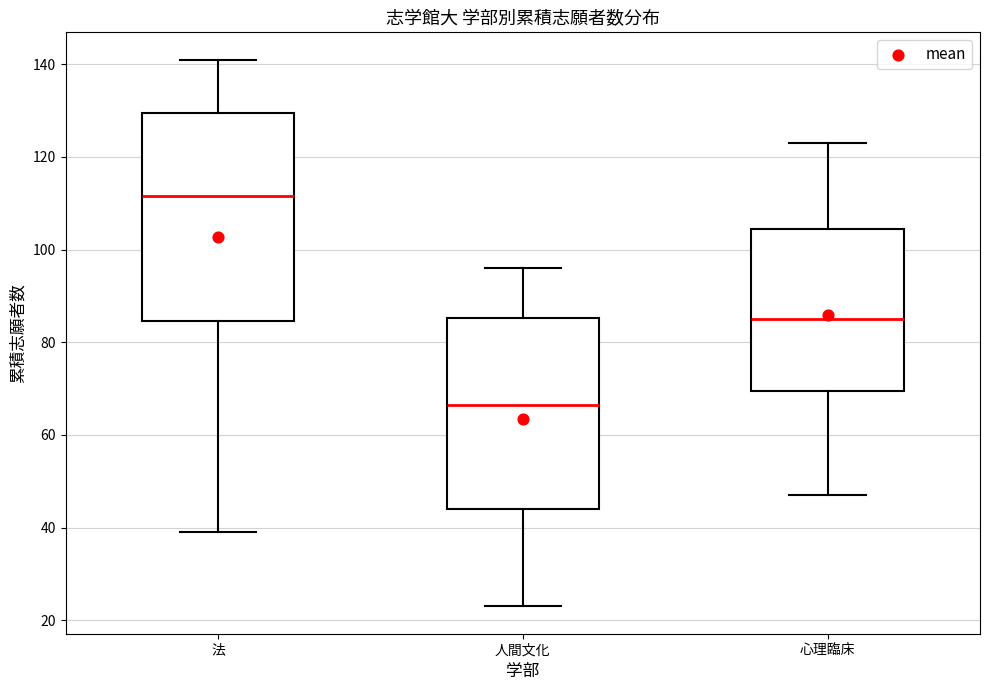

Where does the median line of the box for 人間文化 sit on the y-axis? The values are not printed on the chart, so give them approximately, as read against the axis.

66